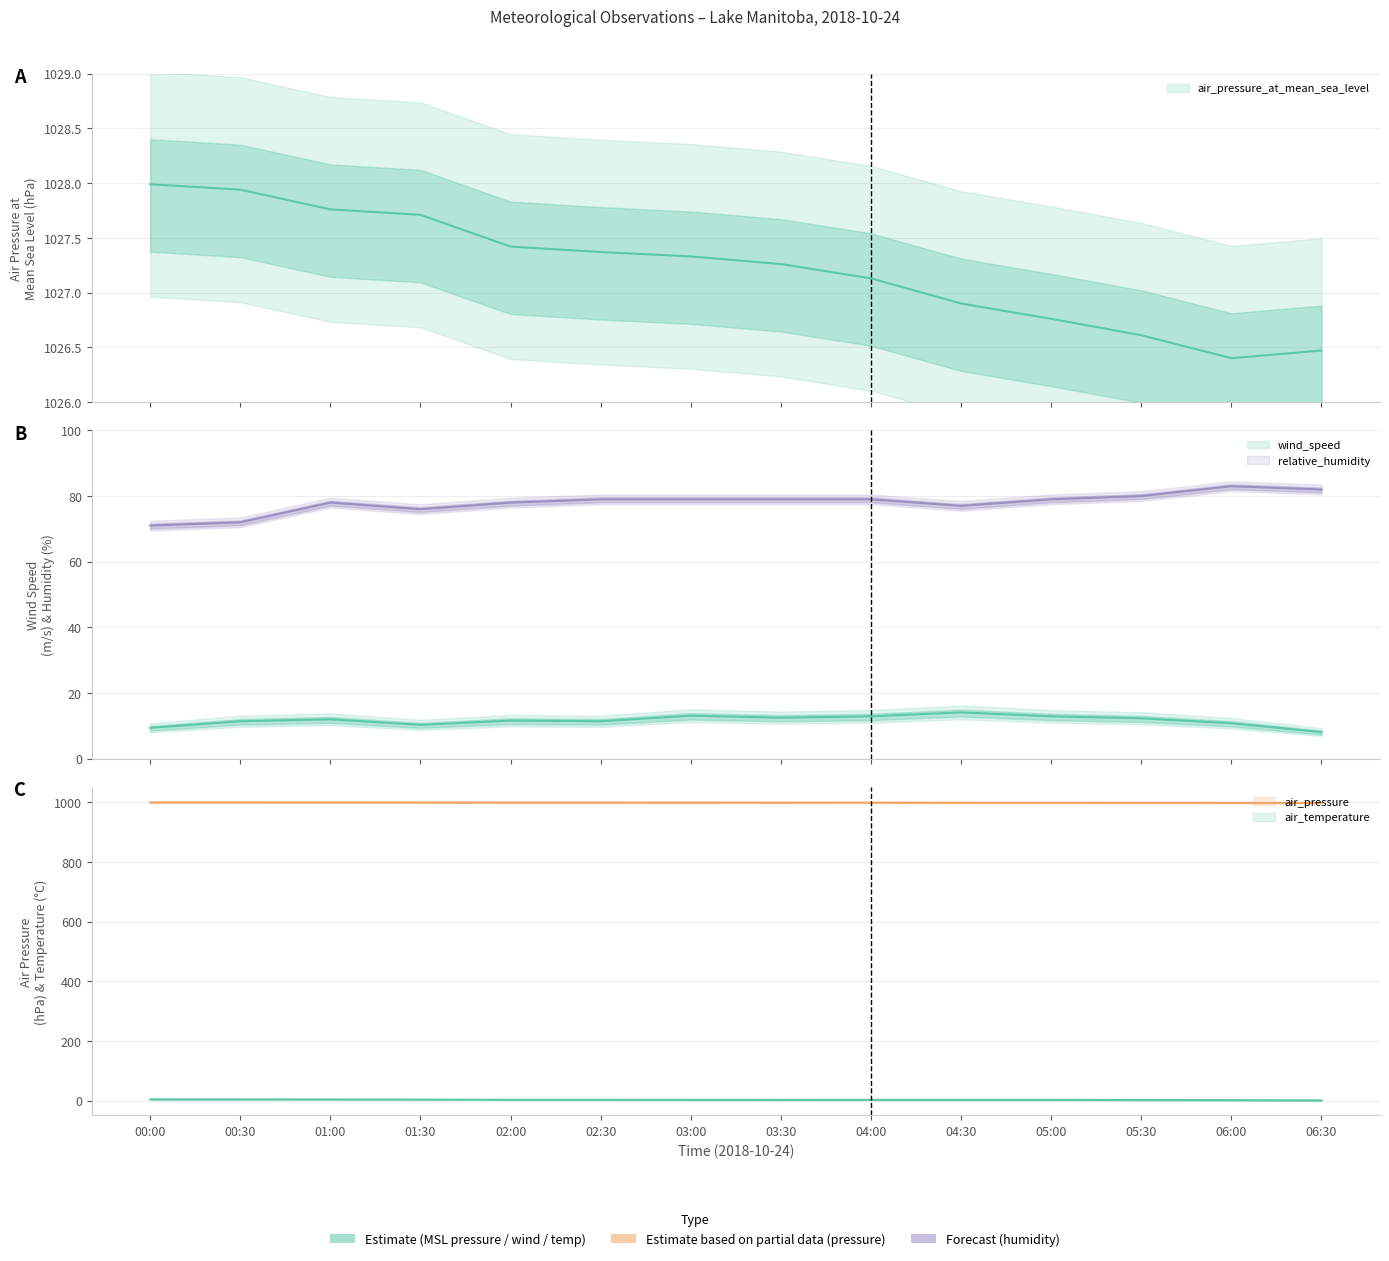

Between 01:00 and 02:30, which series saw the biggest shift?

air_temperature